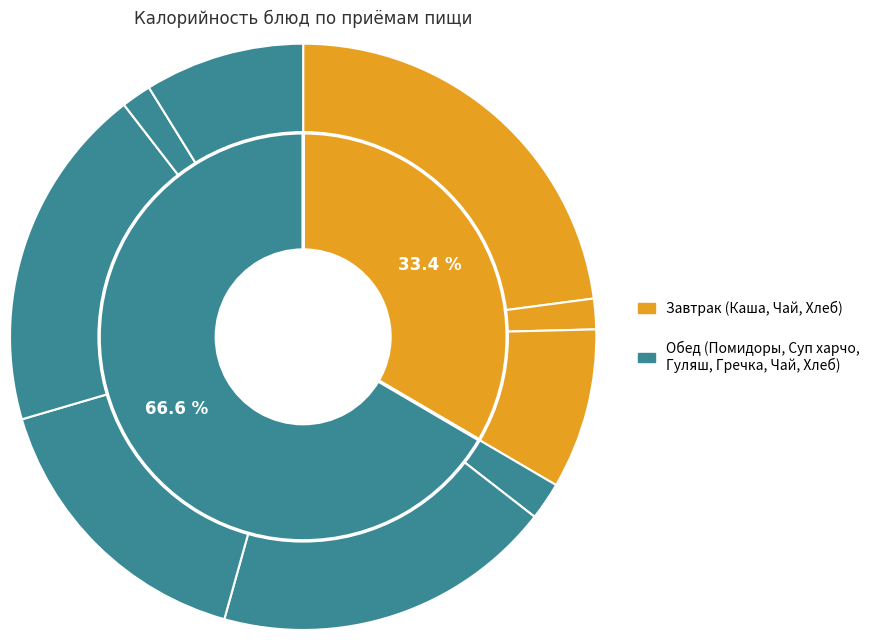

Combined, do Хлеб пшеничный (обед) and Хлеб пшеничный (завтрак) account for over 50%?

No